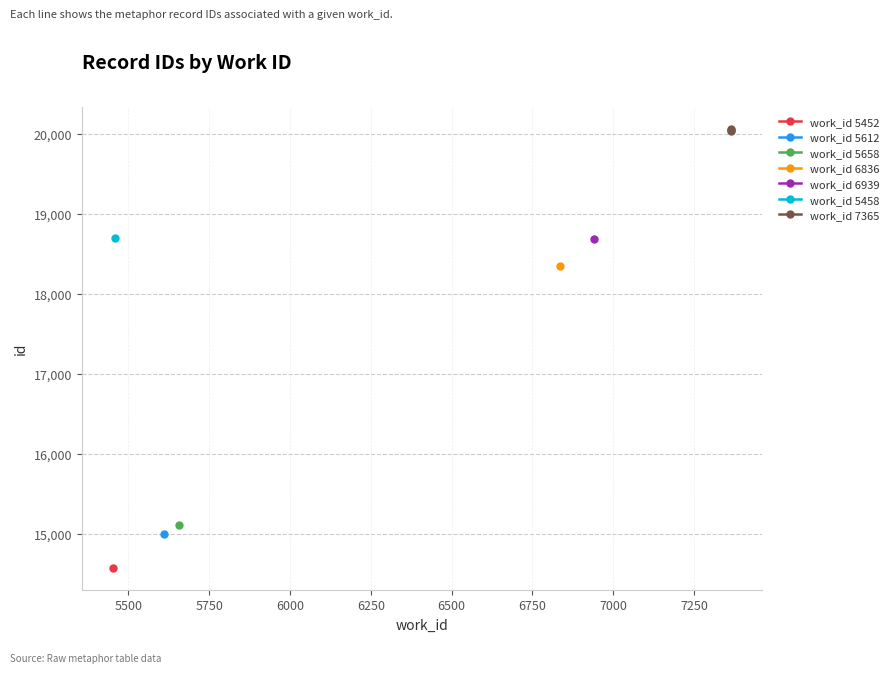

The chart shows a value of 8051 at 5250. True or false?

False